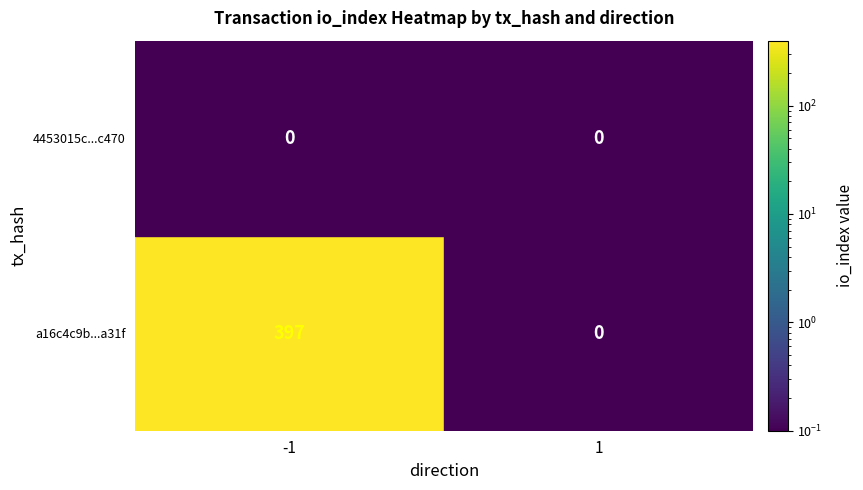

What is the greatest value displayed?

397